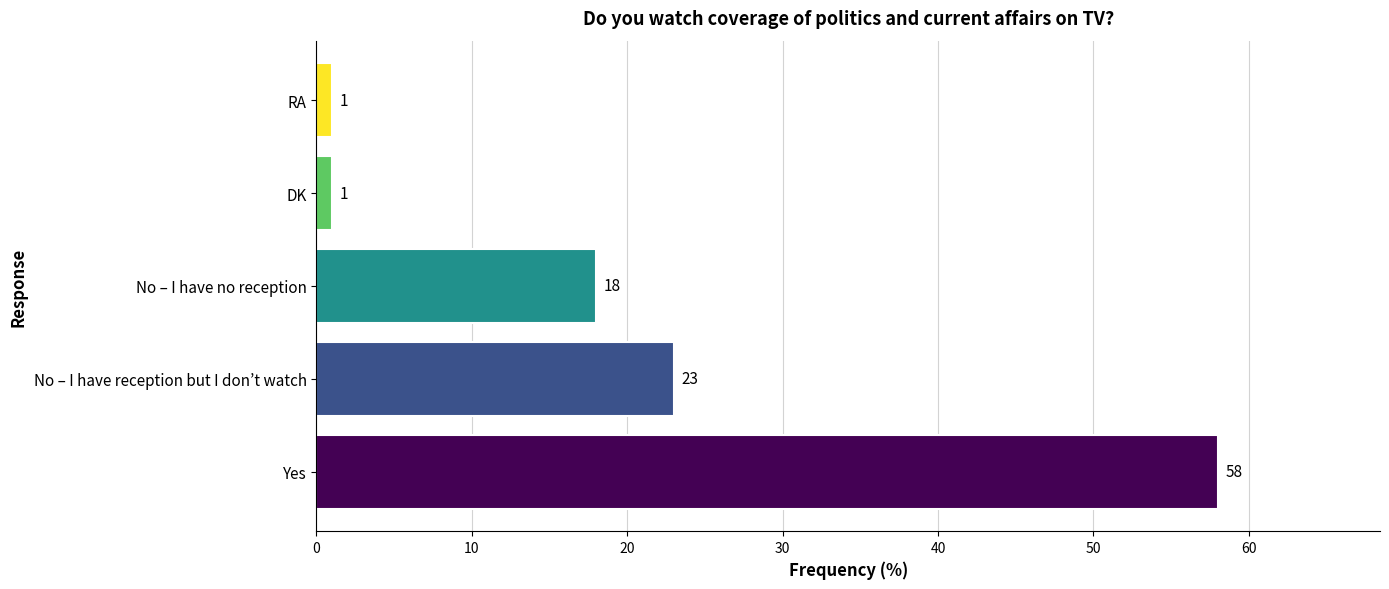

Does the chart contain stacked bars?

No